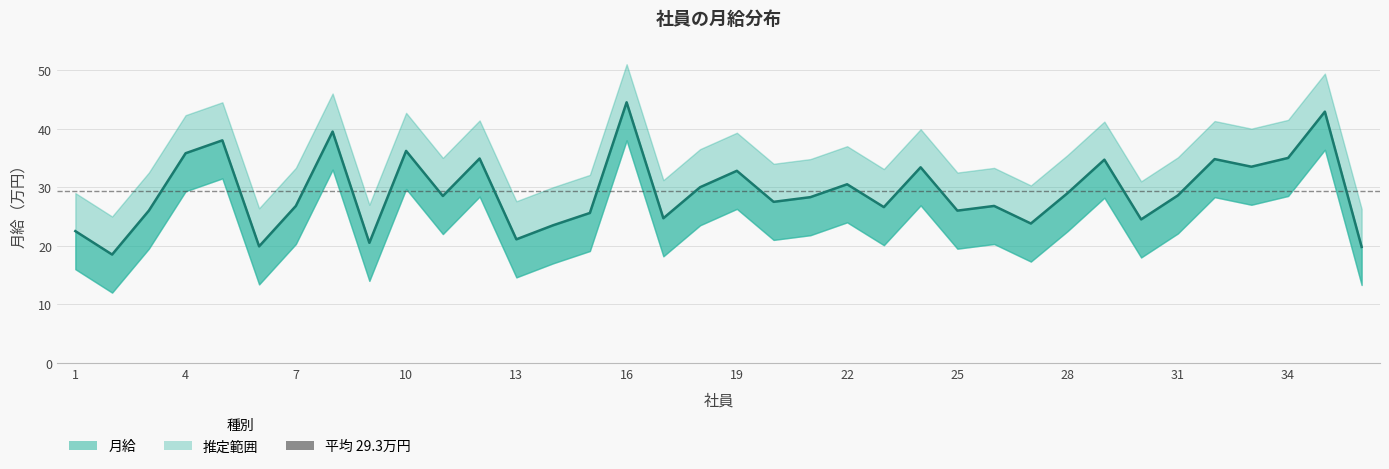

Where is 月給 nearest to the value 31?

22